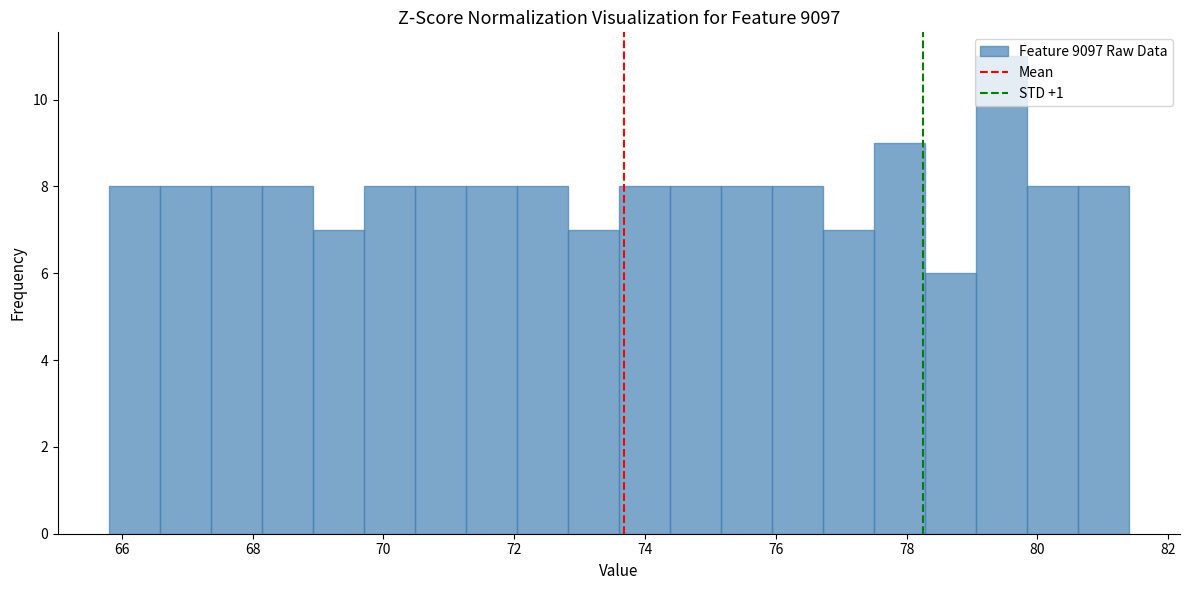

Around what value on the x-axis is the tallest bar? Give the approximate position of its centre, as read against the axis.

79.4